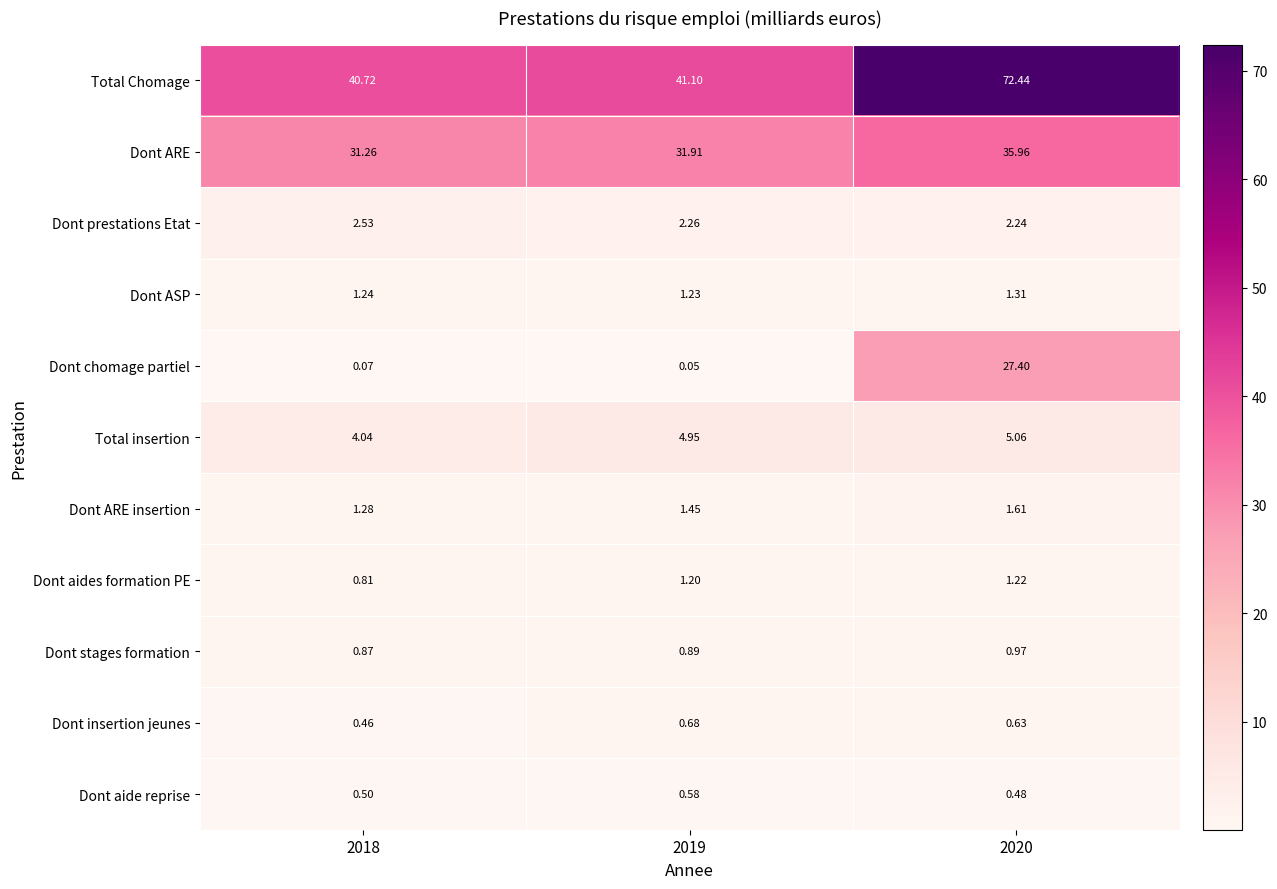

Between 2018 and 2020, which series saw the biggest shift?

Total Chomage